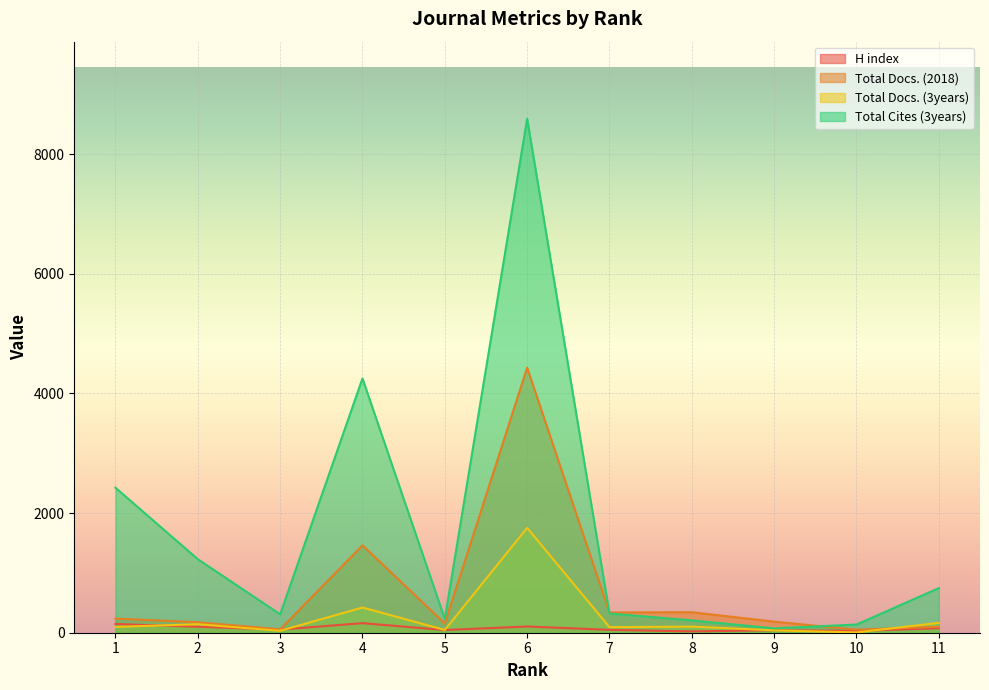

Between 7 and 4, which is larger?

4